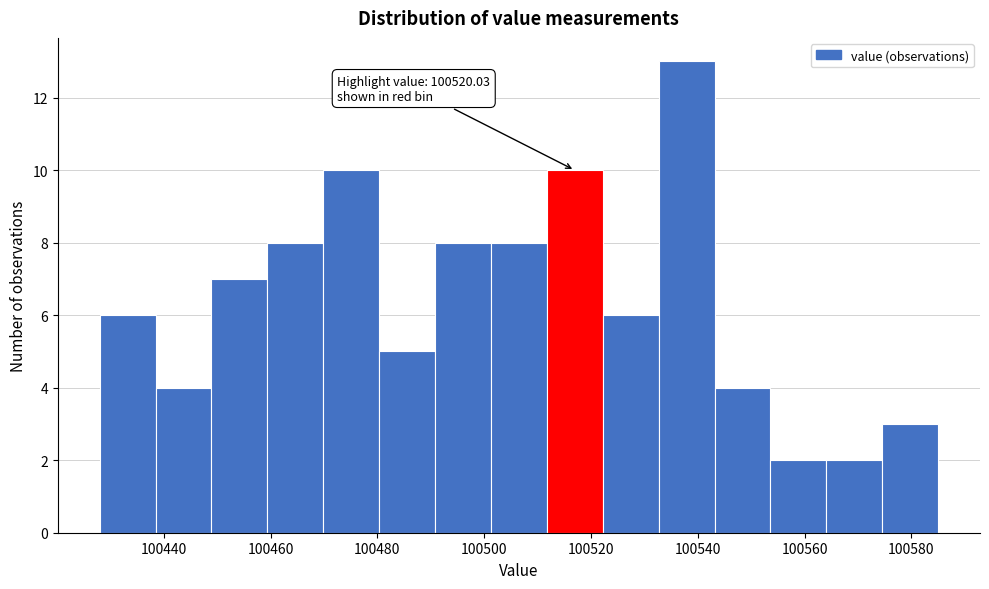

Over which range of the x-axis is the bar tallest?

100532 to 100544